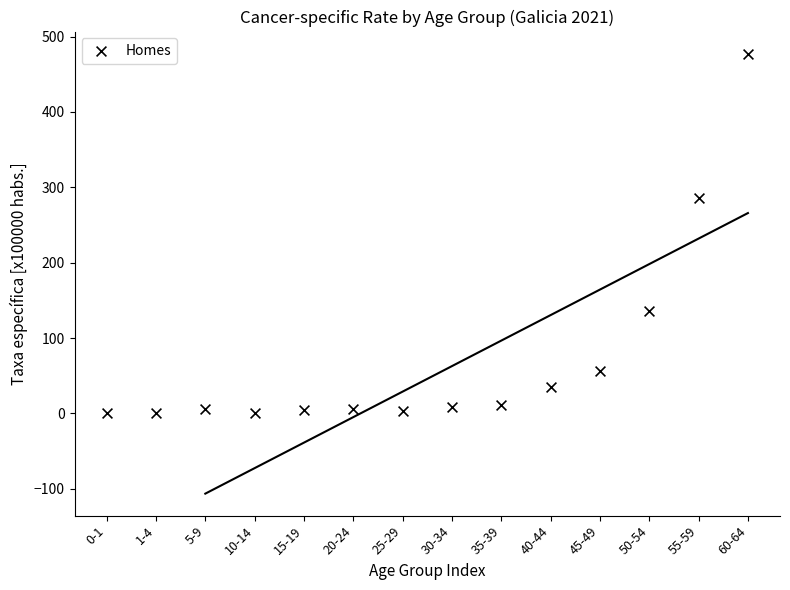

What Y value in the scatter plot is closest to 238?

285.3